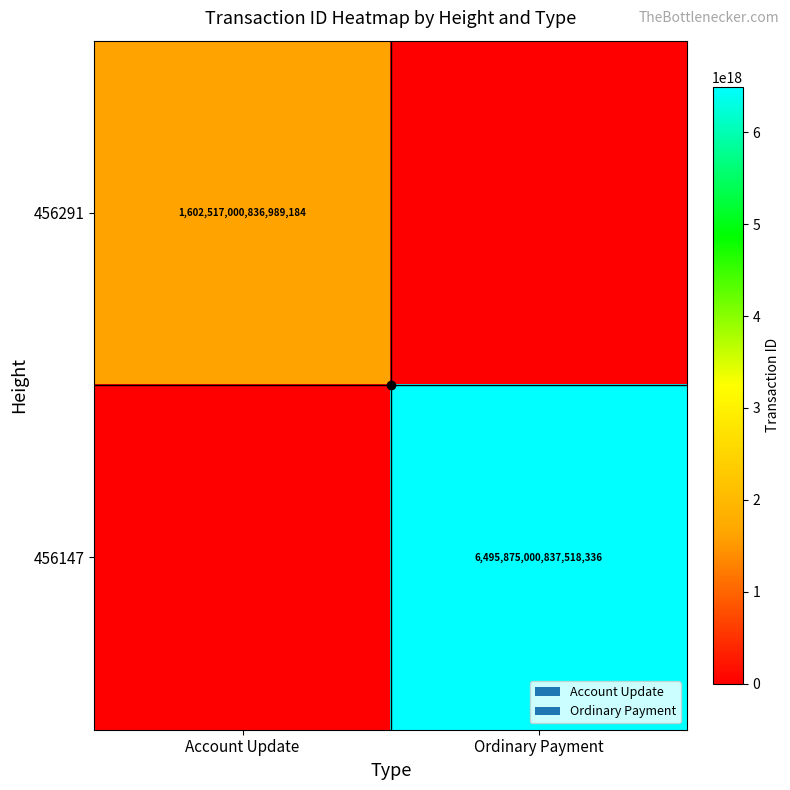

Is the value of 456147 at Ordinary Payment greater than the value of 456291 at Account Update?

Yes